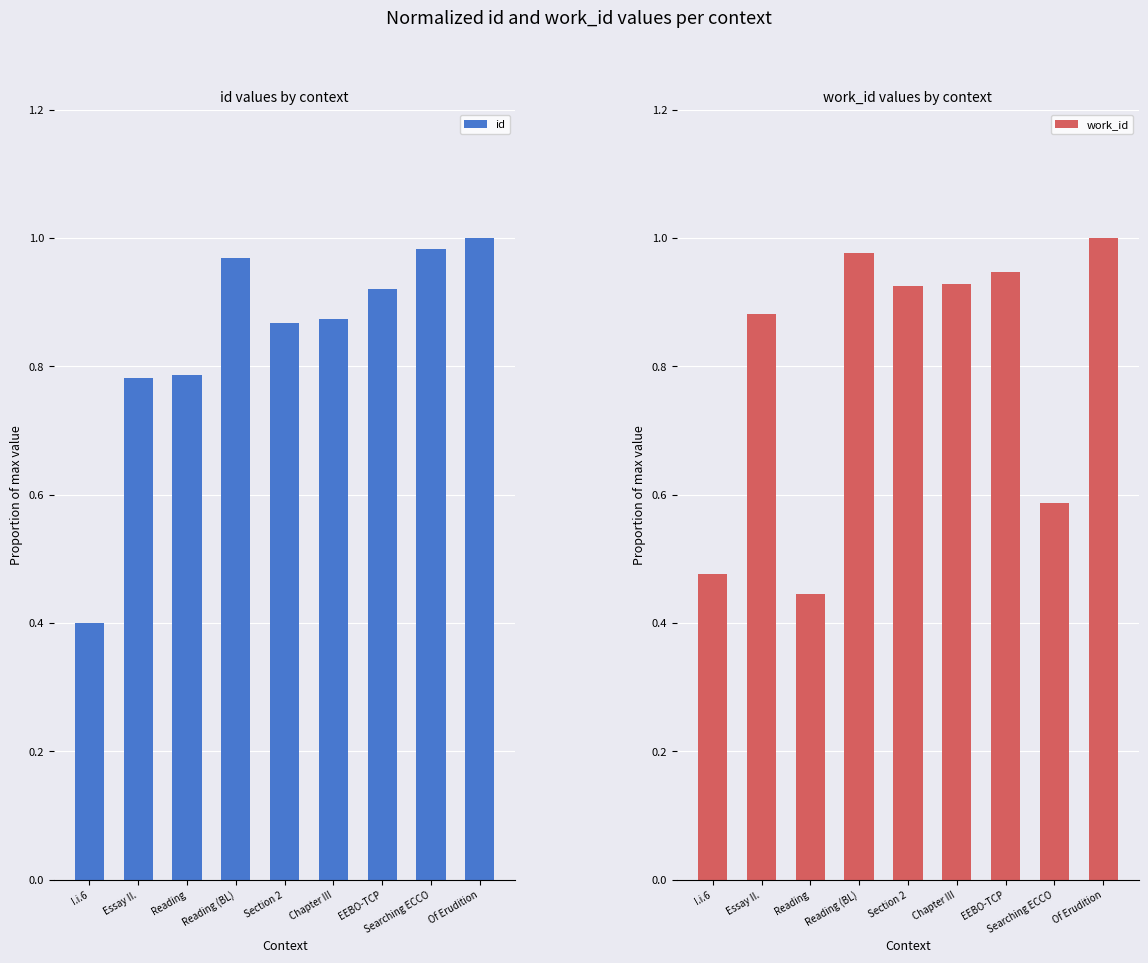

Rank the series by their average value, from highest to lowest.

id, work_id